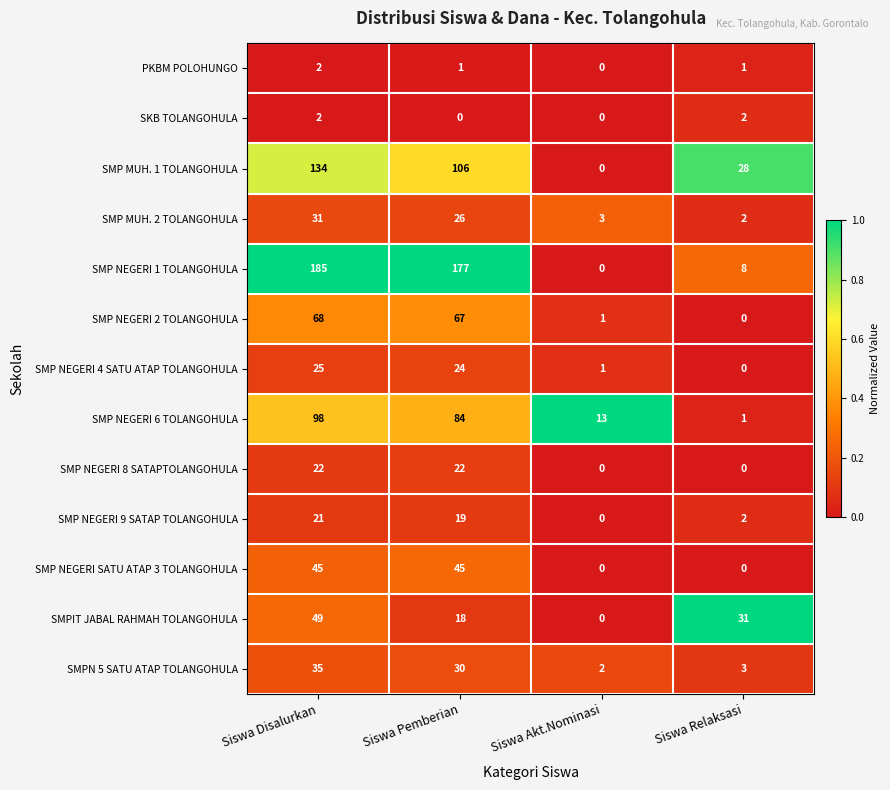

What is the greatest value displayed?

185